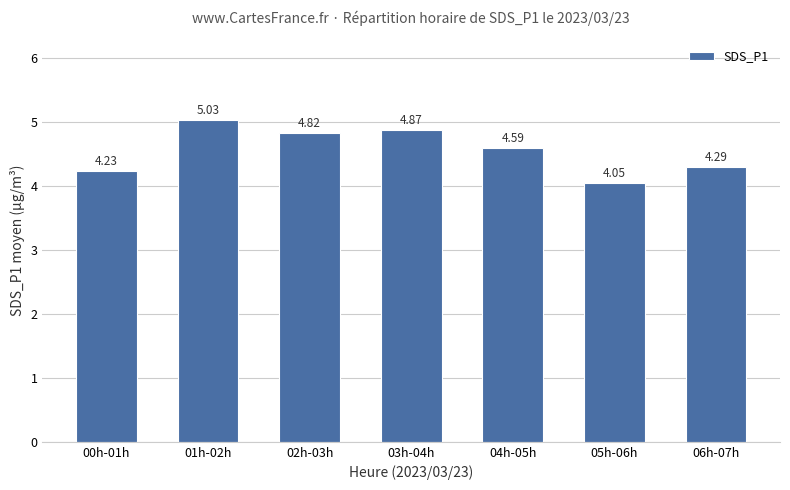

Is it true that the value at 03h-04h is 1.5?

False